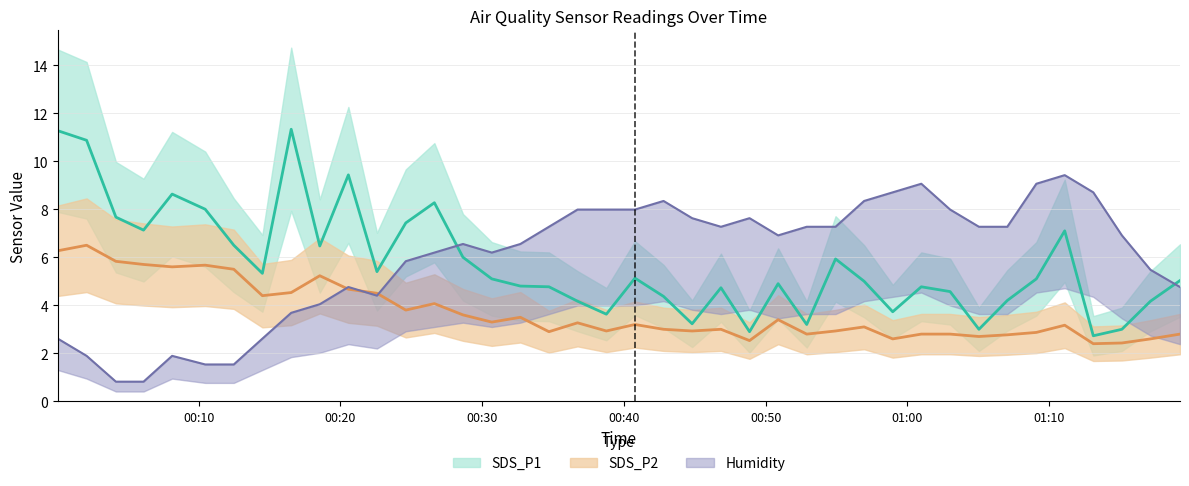

True or false: SDS_P1 and SDS_P2 cross at least once.

False